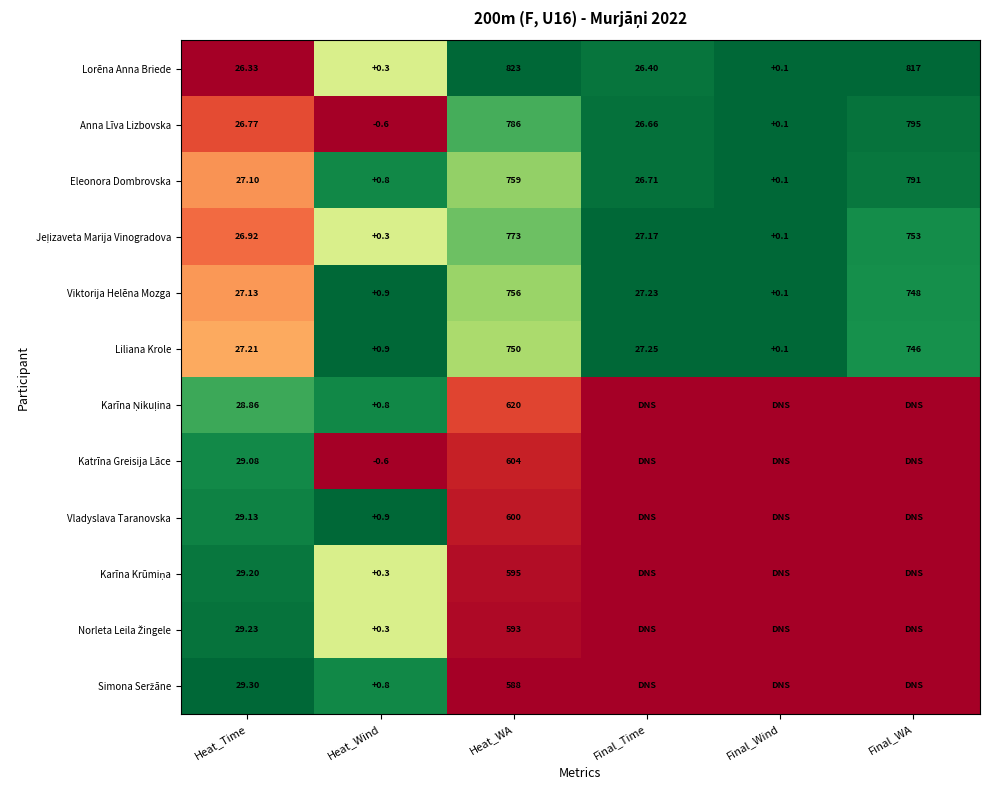

At which label does Lorēna Anna Briede first exceed 26?

Heat_Time